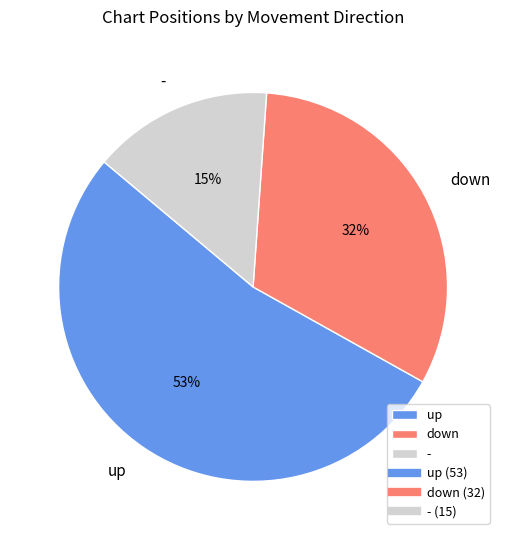

Is the sum of down and up greater than half?

Yes